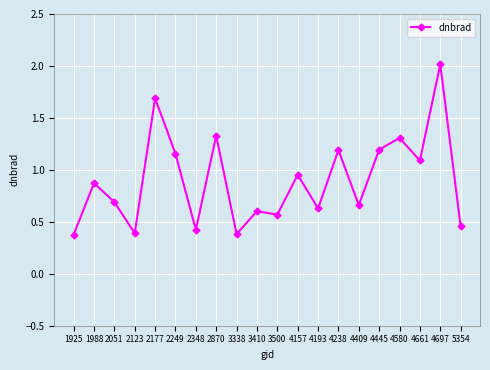

What is the value of the 7th point from the left?

0.4